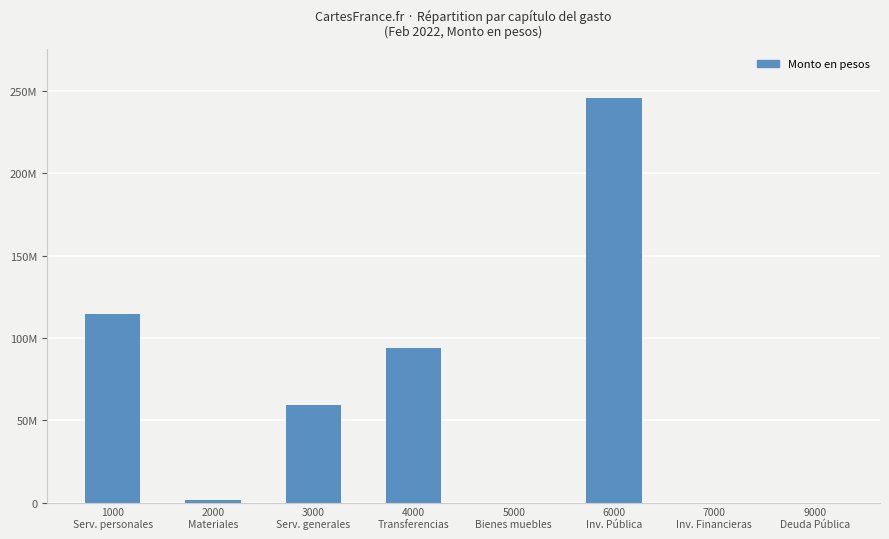

What is the sum of all values?

514264739.6